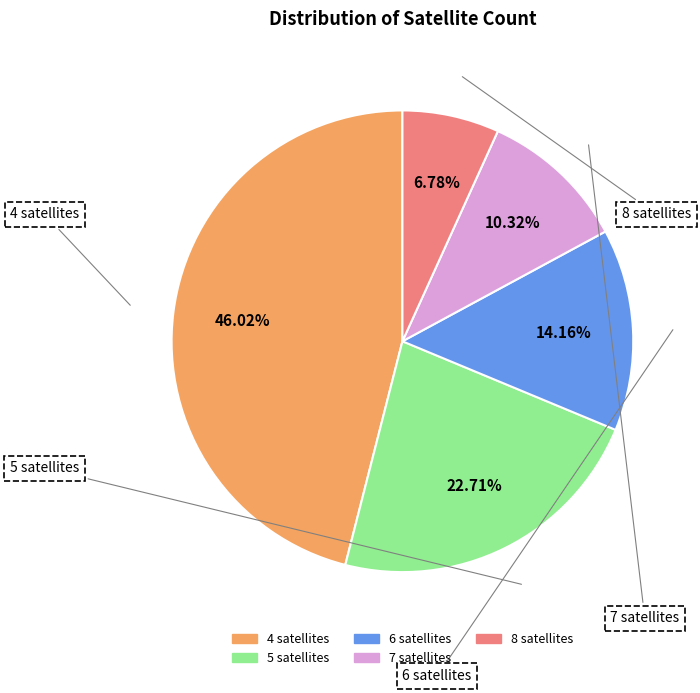

Which category has the biggest portion of the pie?

4 satellites